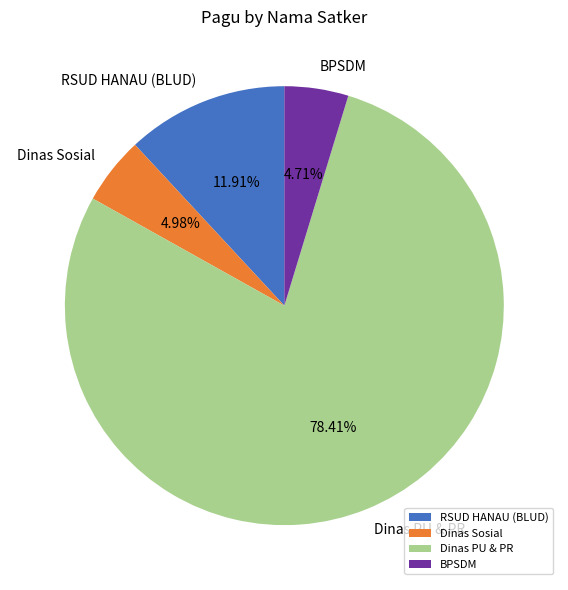

Do RSUD HANAU (BLUD) and Dinas Sosial together represent more than half of the pie?

No